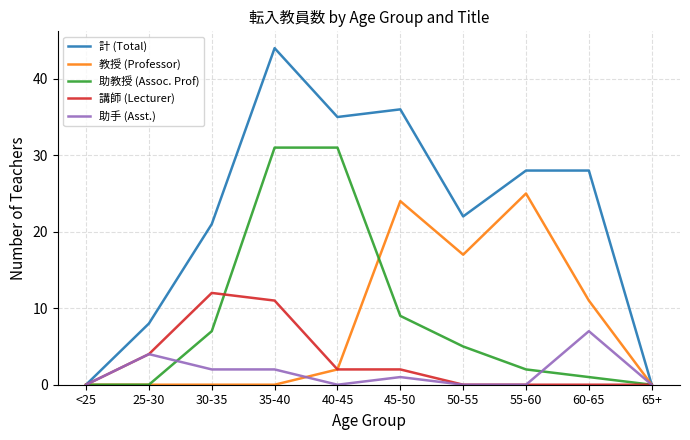

Reading left to right, list all the values displayed in this chart.

計 (Total): <25=0	25-30=8	30-35=21	35-40=44	40-45=35	45-50=36	50-55=22	55-60=28	60-65=28	65+=0
教授 (Professor): <25=0	25-30=0	30-35=0	35-40=0	40-45=2	45-50=24	50-55=17	55-60=25	60-65=11	65+=0
助教授 (Assoc. Prof): <25=0	25-30=0	30-35=7	35-40=31	40-45=31	45-50=9	50-55=5	55-60=2	60-65=1	65+=0
講師 (Lecturer): <25=0	25-30=4	30-35=12	35-40=11	40-45=2	45-50=2	50-55=0	55-60=0	60-65=0	65+=0
助手 (Asst.): <25=0	25-30=4	30-35=2	35-40=2	40-45=0	45-50=1	50-55=0	55-60=0	60-65=7	65+=0